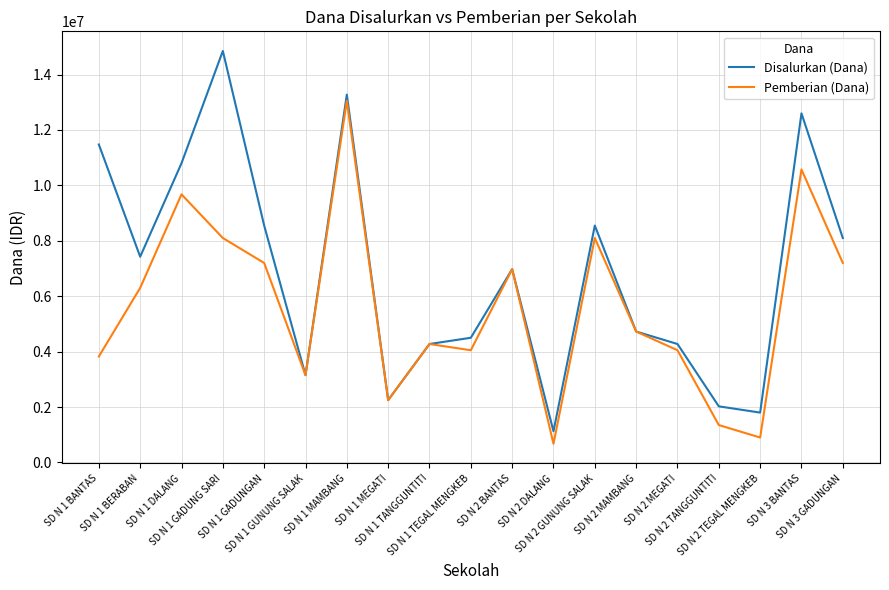

At which category is the sum across all series the highest?

SD N 1 MAMBANG